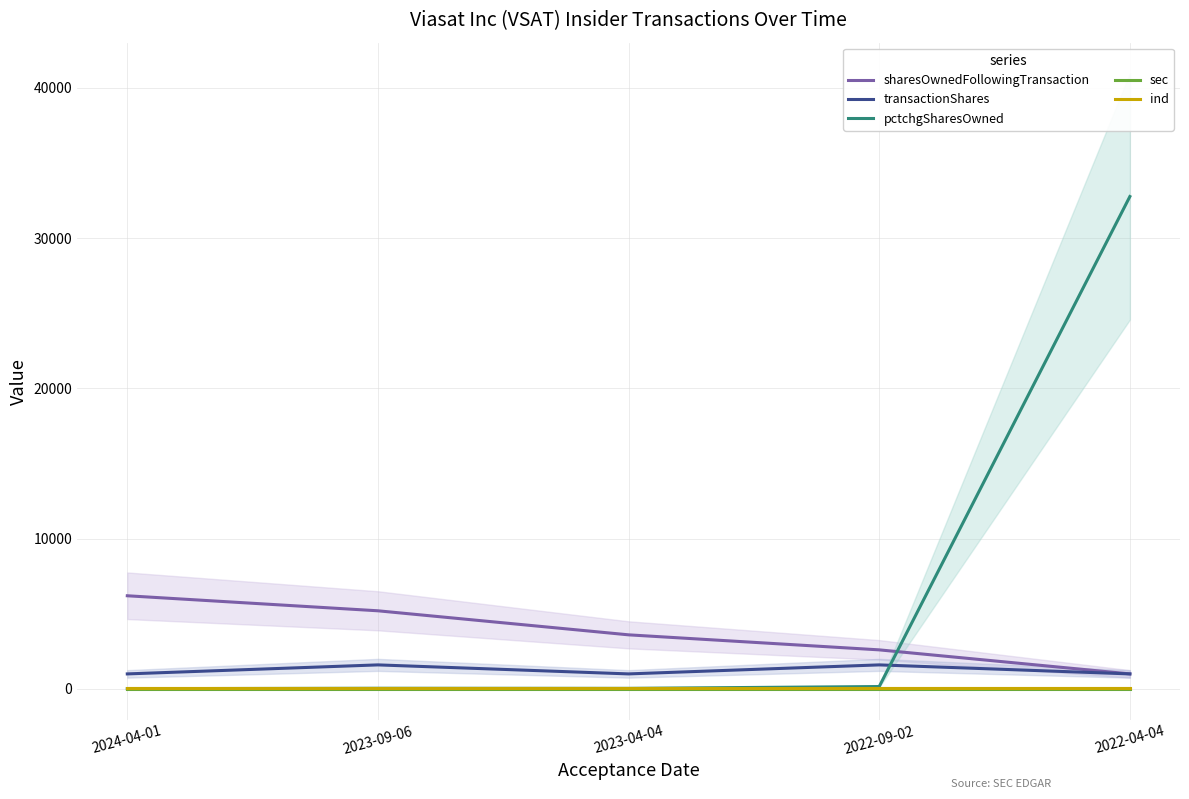

What is the label of the 4th point from the left?

2022-09-02